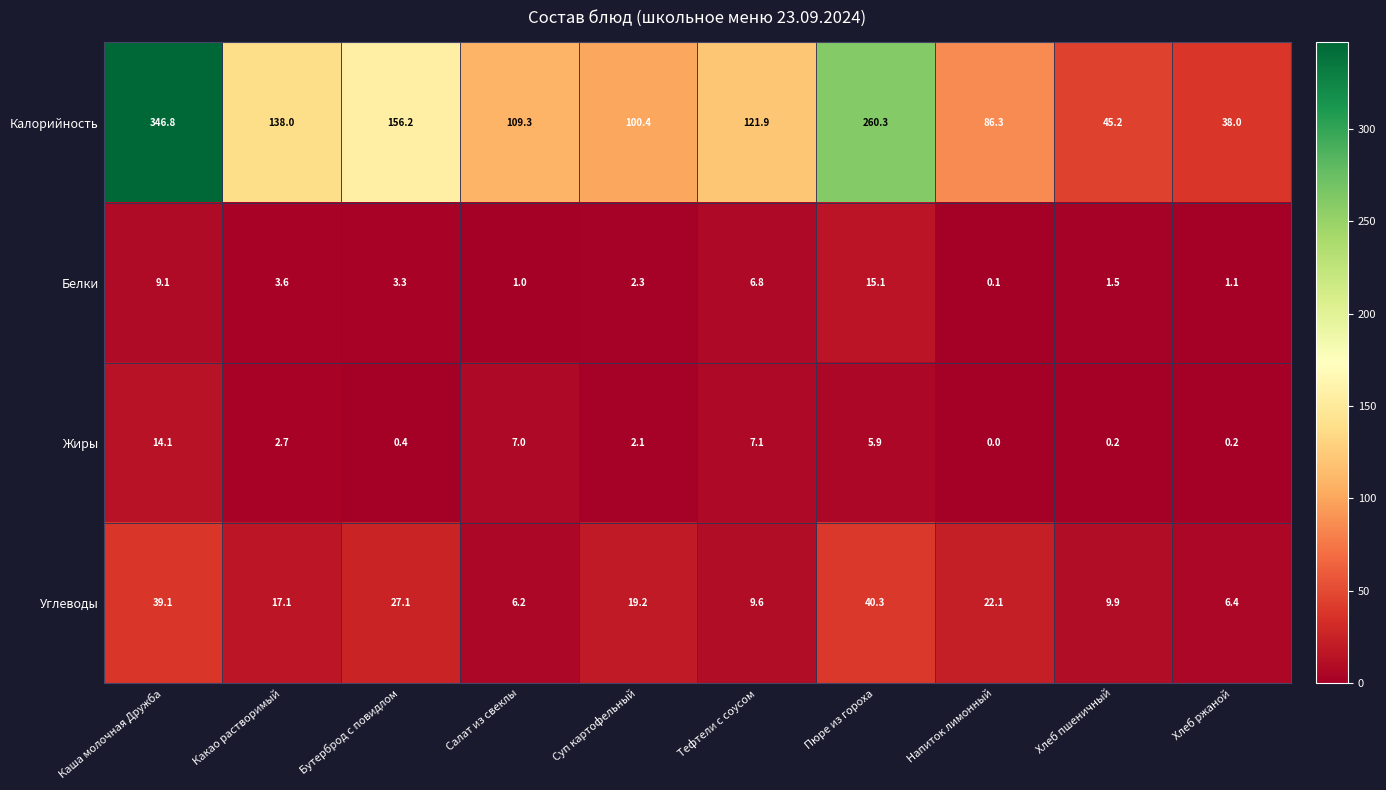

What is the sum of the Калорийность values at Каша молочная Дружба and Пюре из гороха?

607.1